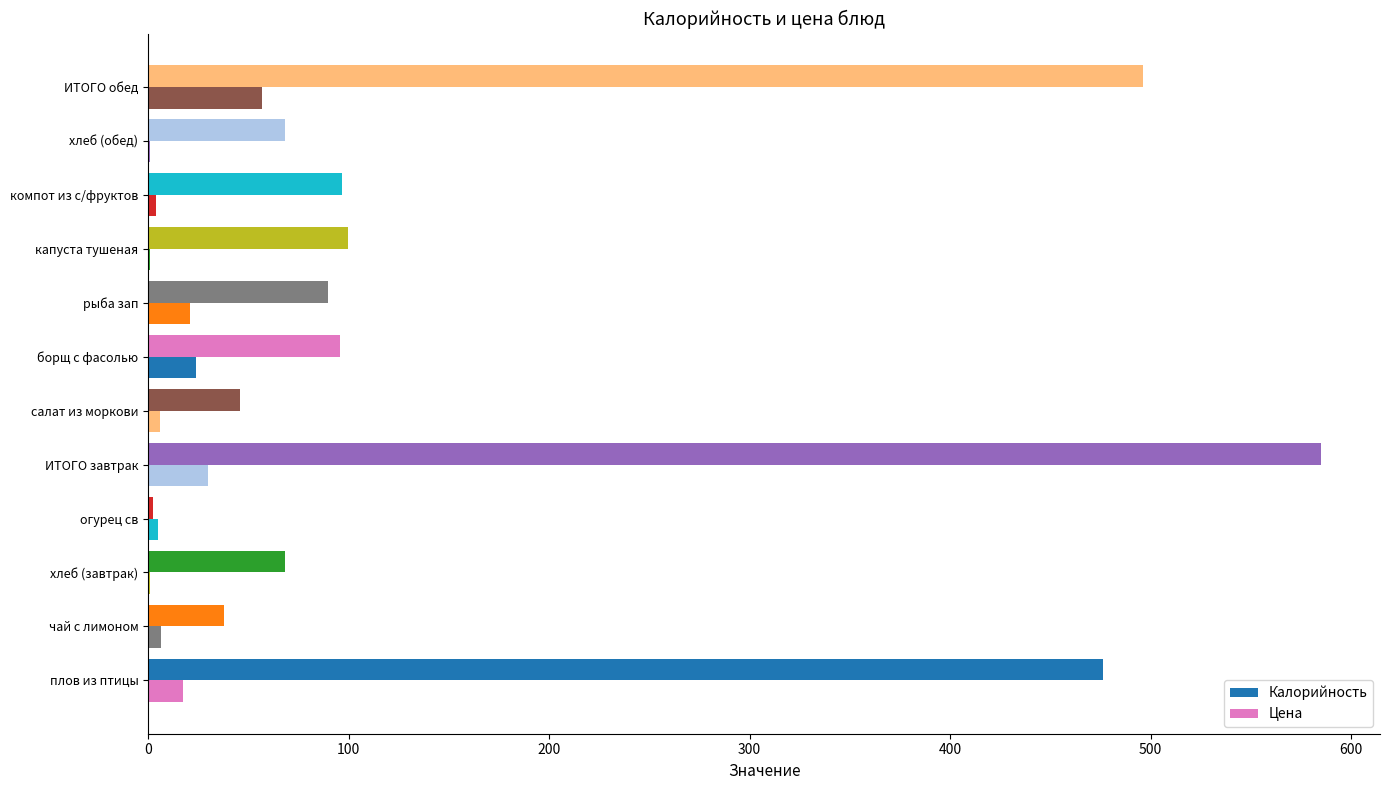

How many data points in Цена are above 6?

6